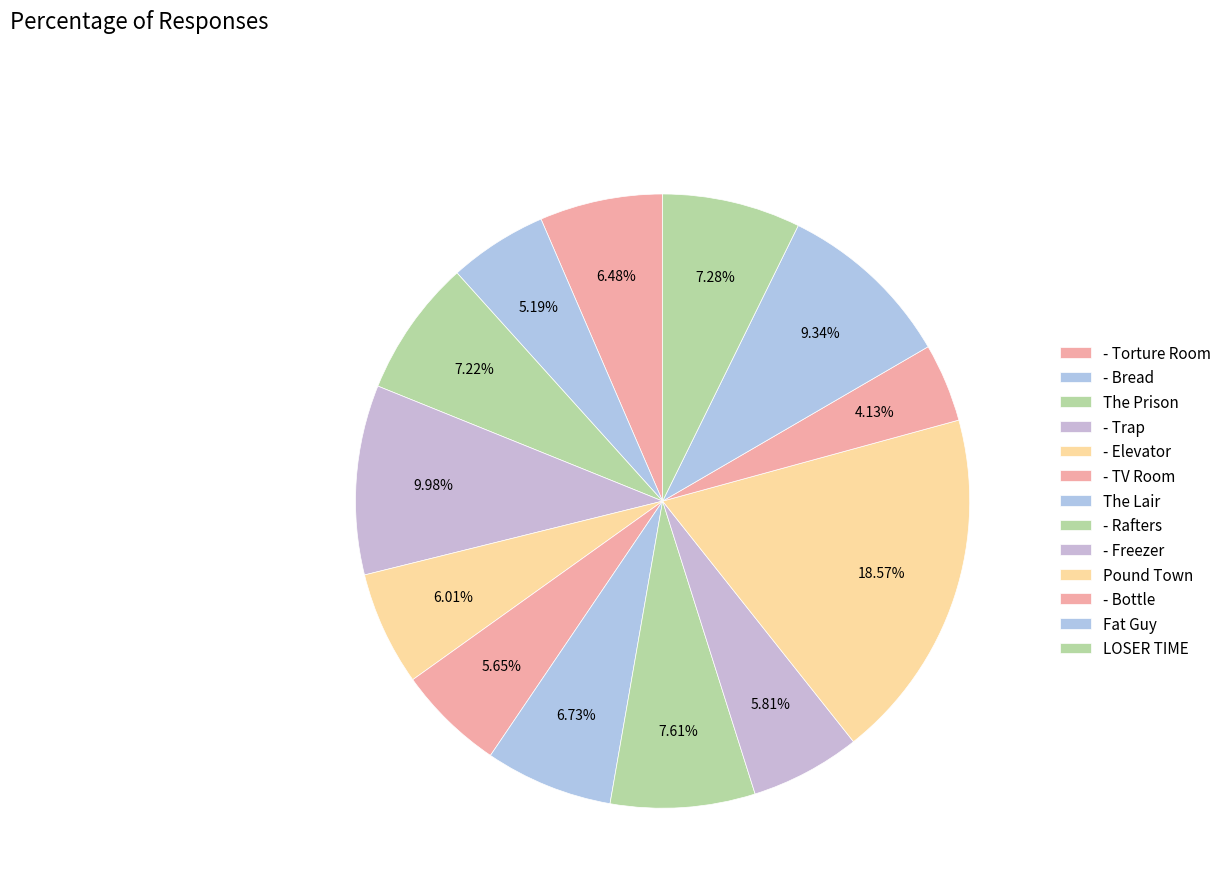

Which has a higher value, Pound Town or - Elevator?

Pound Town